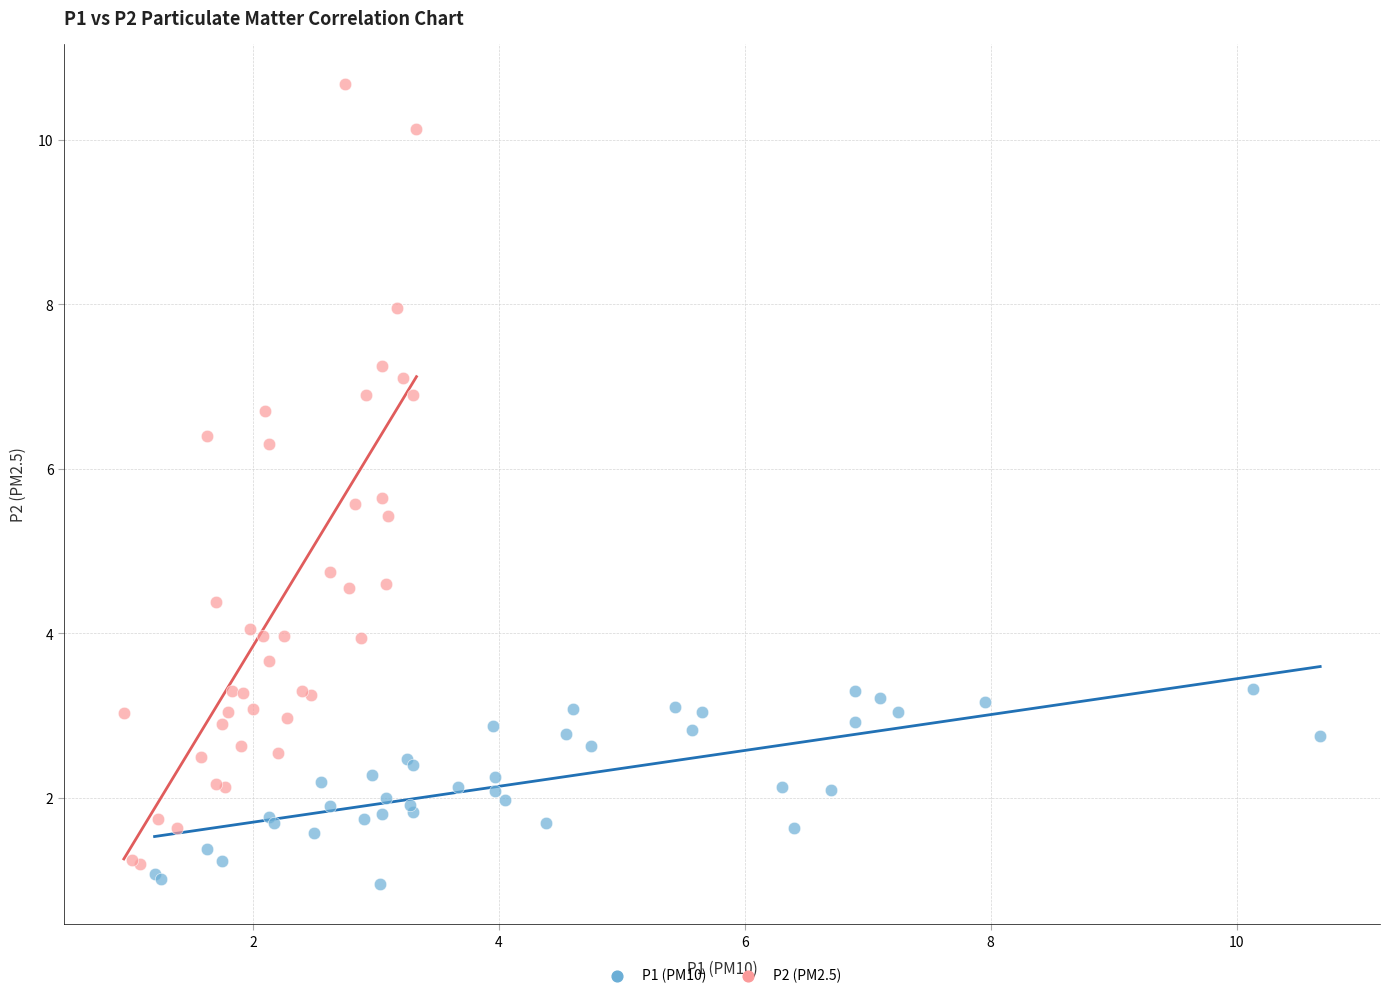

Which series reaches the maximum Y coordinate?

P2 (PM2.5)